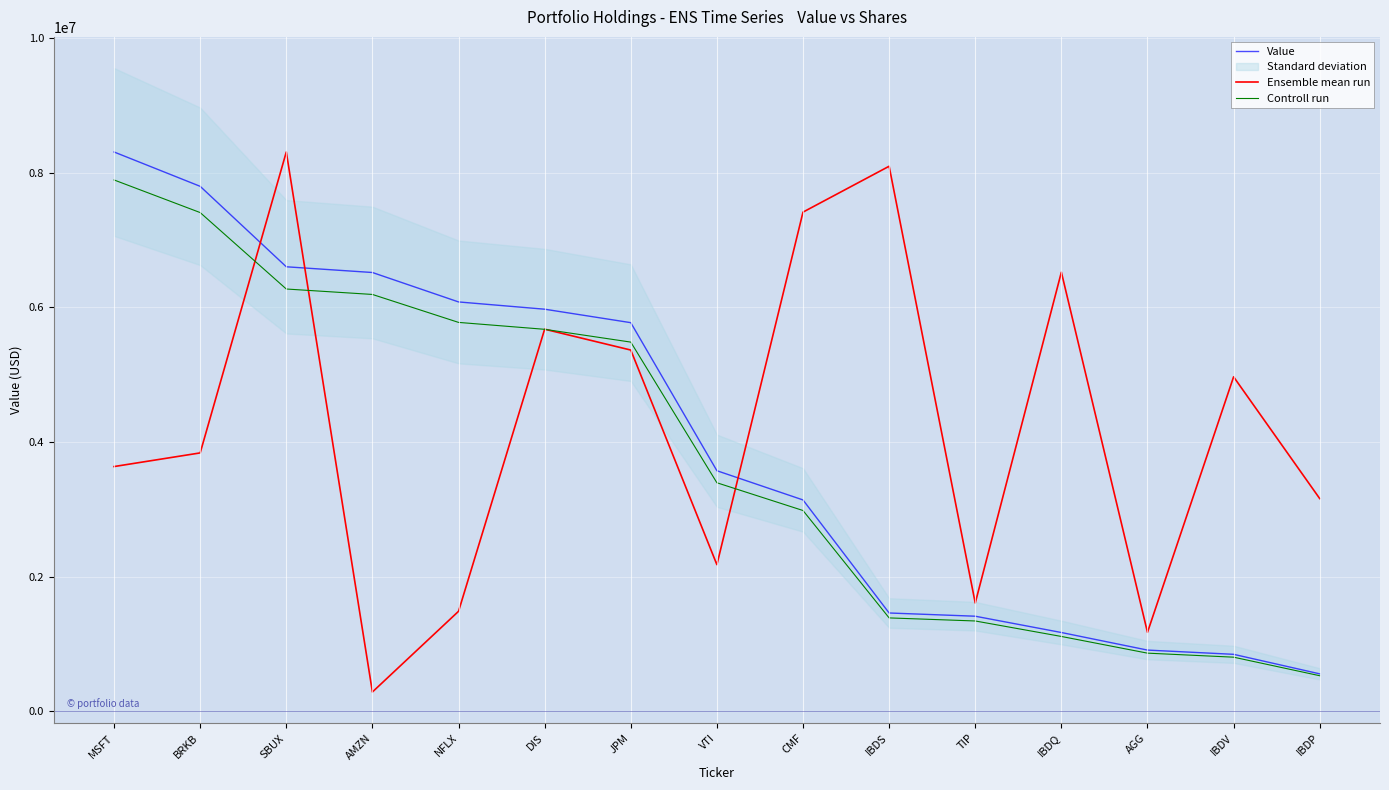

The value of Ensemble mean run at TIP is 376848.4. True or false?

False